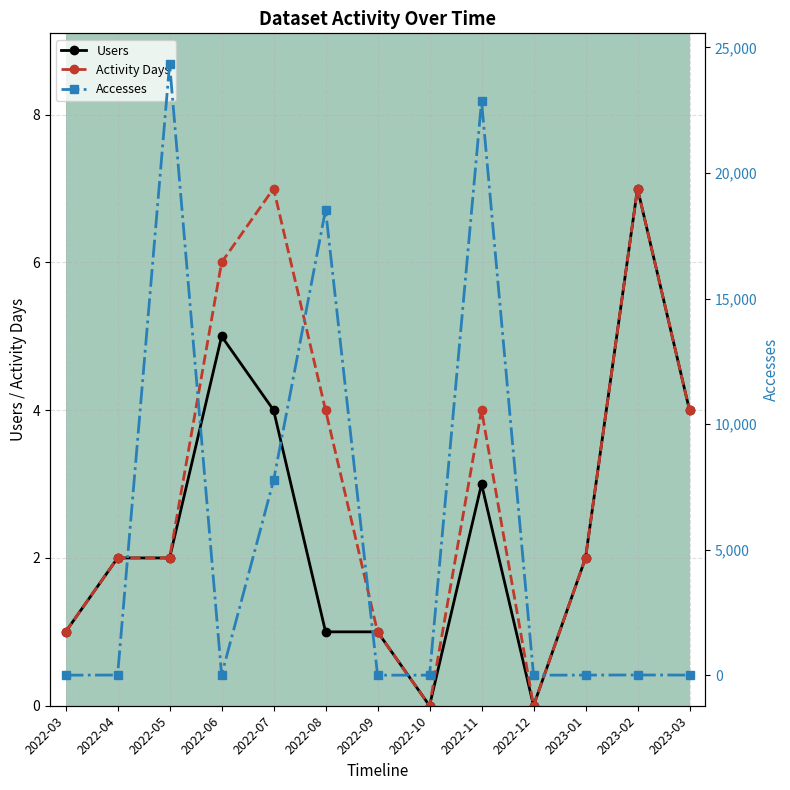

True or false: Activity Days and Accesses intersect in this chart.

False